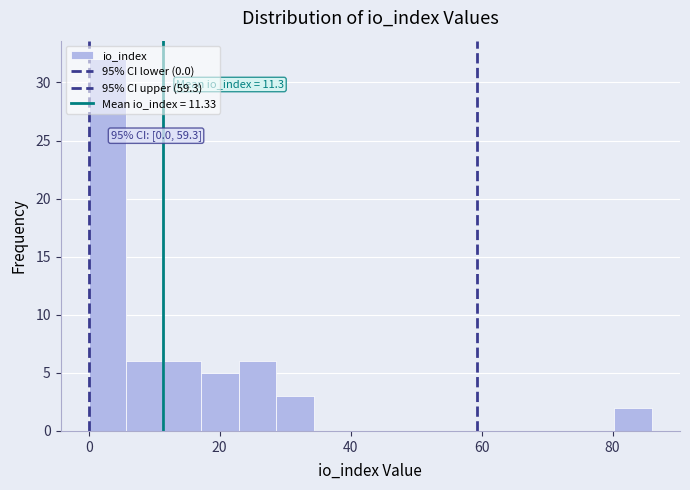

Read against the x-axis, roughly where is the centre of the tallest bar?

2